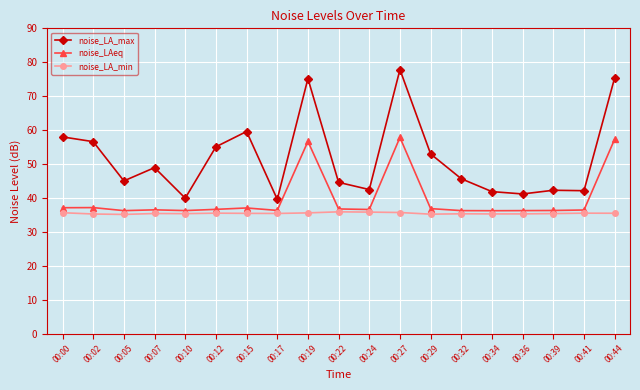

Does the chart have visible grid lines?

Yes